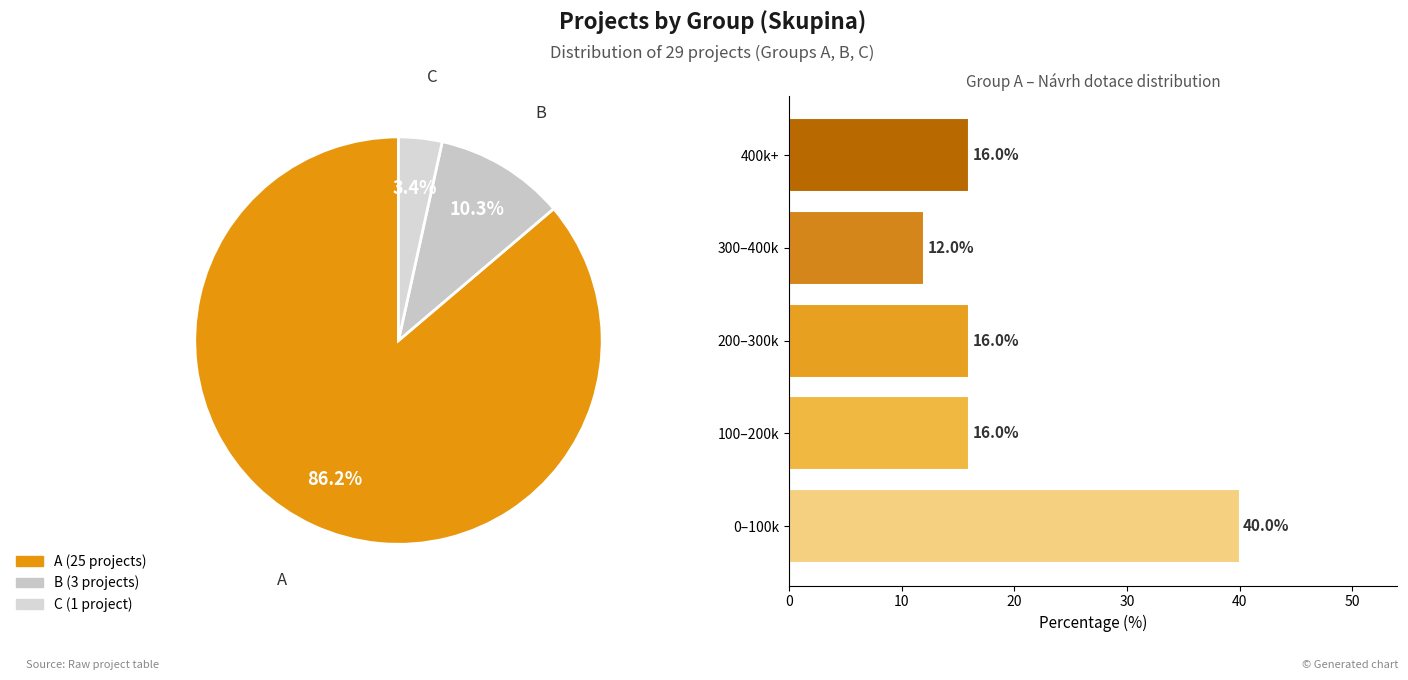

To the nearest percent, what portion does 400k+ represent?

16%